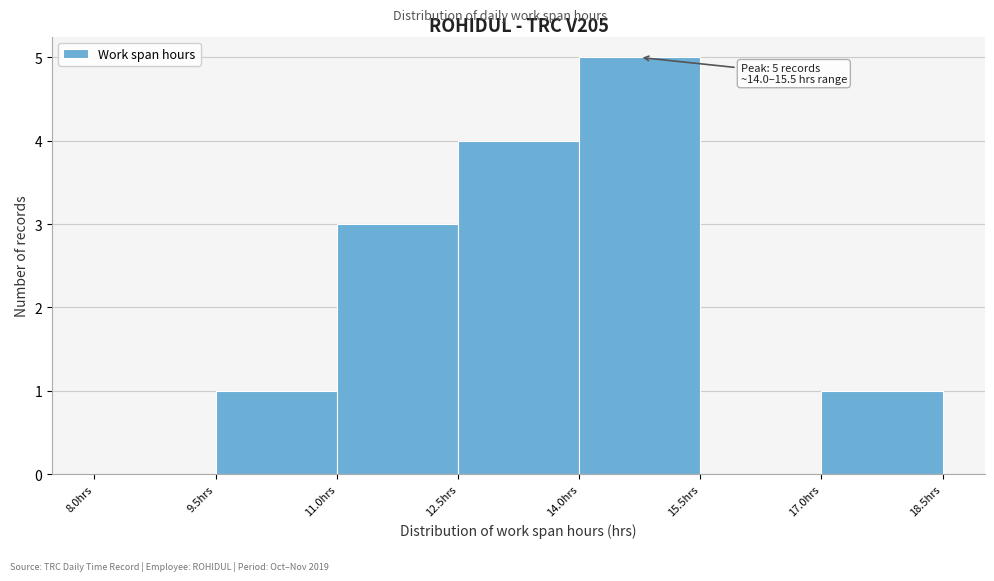

Which range on the x-axis has the tallest bar?

14.0 to 15.5